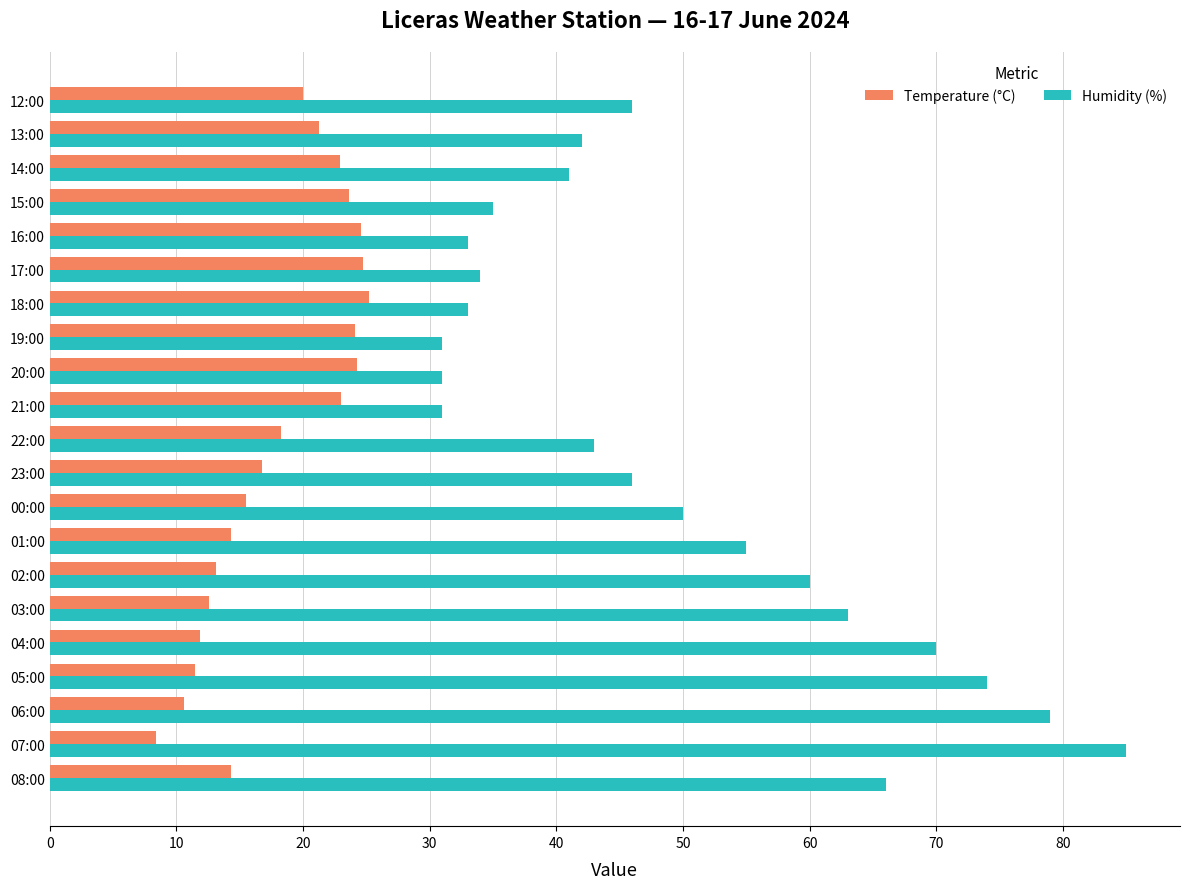

What is the average value of the Humidity (%) series?

49.9